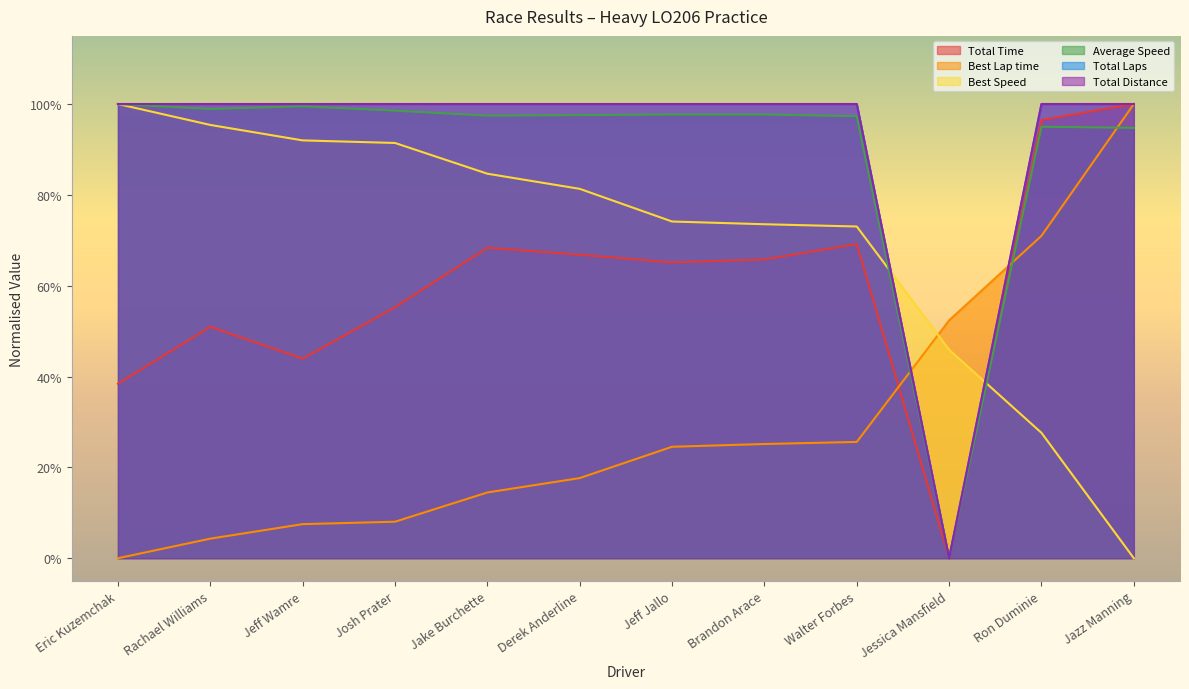

Which series changed the most between Derek Anderline and Brandon Arace?

Best Speed